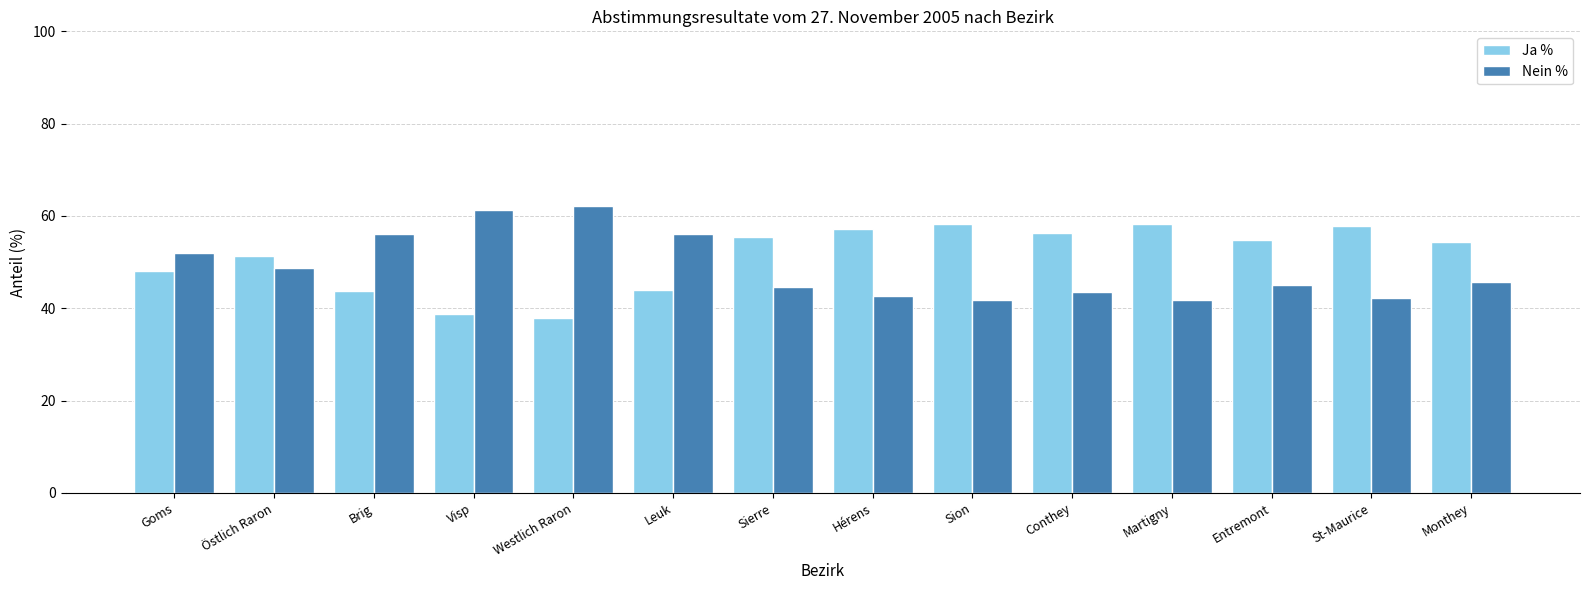

How many groups of bars are there?

14